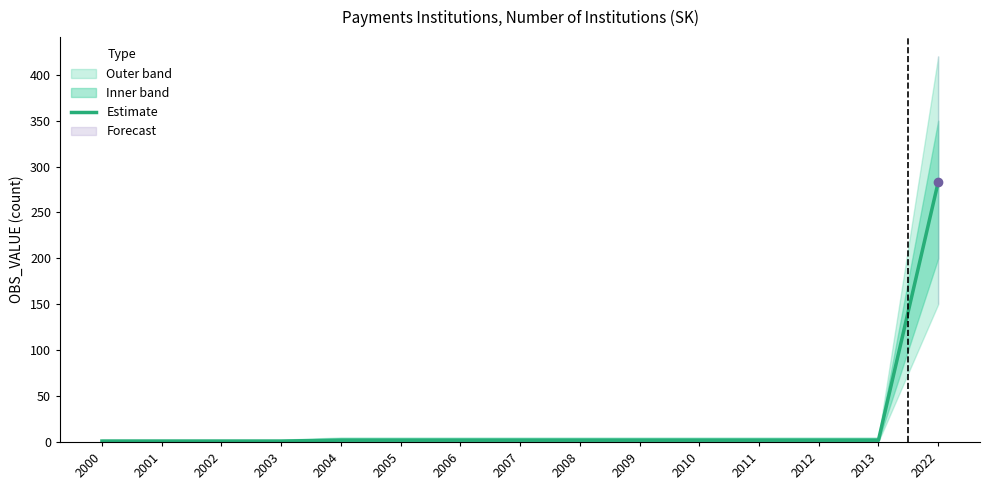

How many values are below 2?

4